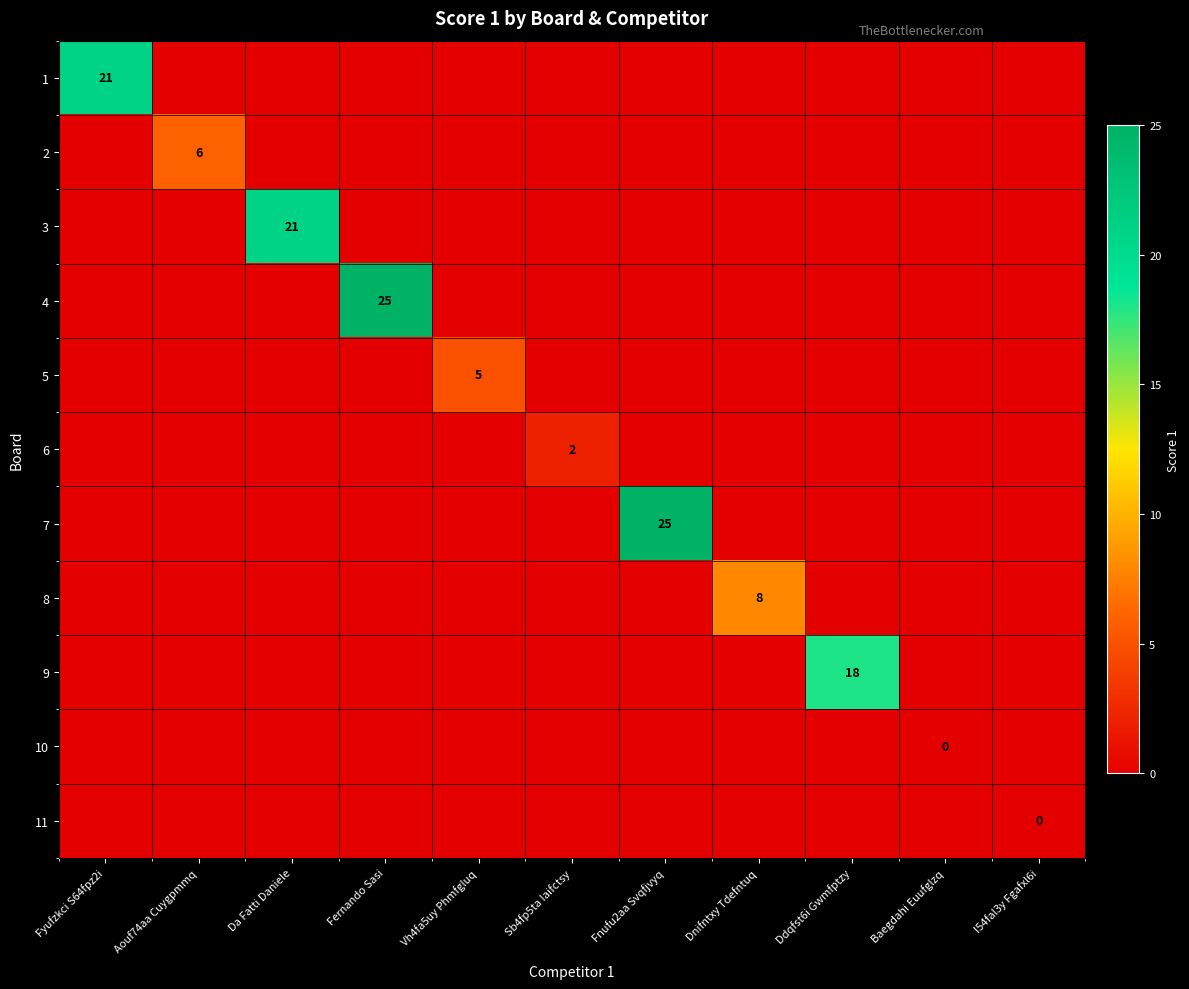

True or false: 6 has a value of 0 at Vh4fa5uy Phmfgluq.

True